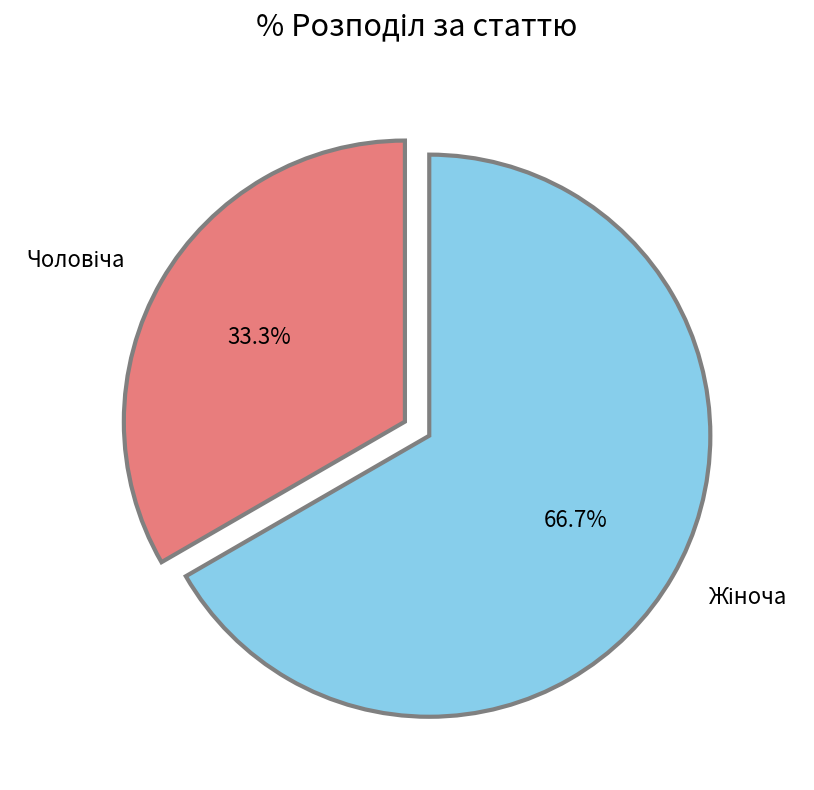

Is there any slice that represents more than half of the pie?

Yes